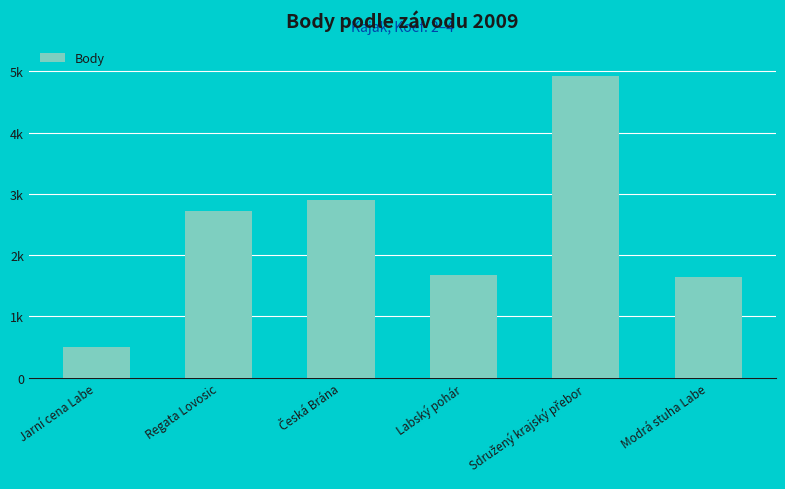

The chart shows a value of 505 at Jarní cena Labe. True or false?

True